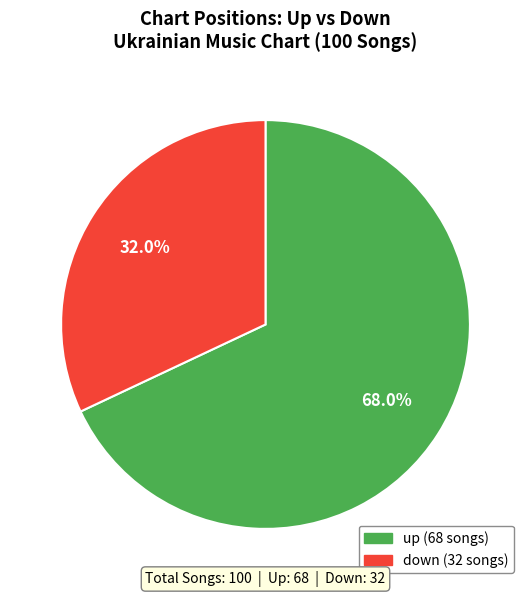

To the nearest percent, what is the combined percentage of down and up?

100%